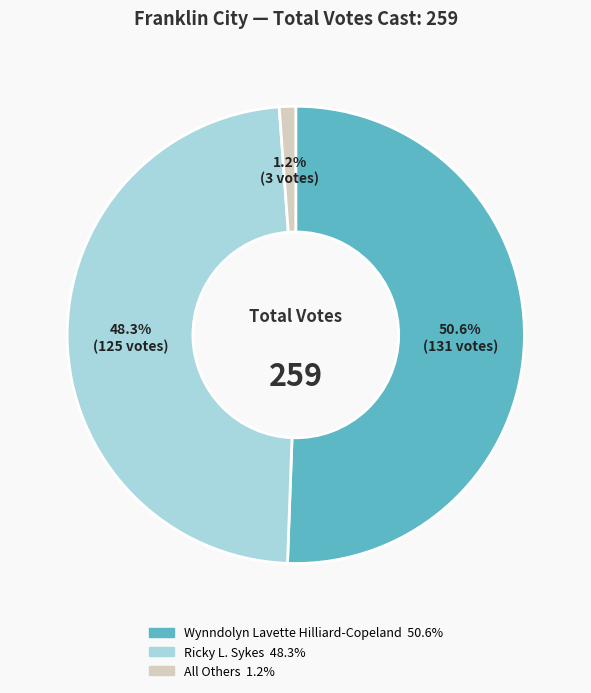

Which has a higher value, All Others or Wynndolyn Lavette Hilliard-Copeland?

Wynndolyn Lavette Hilliard-Copeland